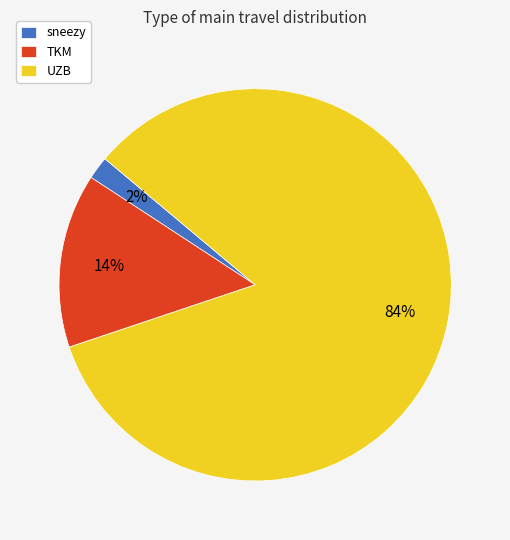

Combined, do UZB and TKM account for over 50%?

Yes